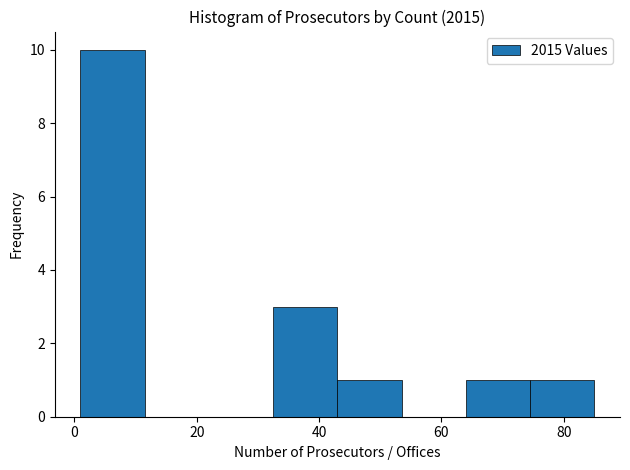

Reading left to right, transcribe this chart: for each bar, give the range it covers on the x-axis and its height. Neither the bar edges nor the heights are printed on the chart, so give them approximately, as read against the axes.

1.0 to 11.5: 10
11.5 to 22.0: 0
22.0 to 32.5: 0
32.5 to 43.0: 3
43.0 to 53.5: 1
53.5 to 64.0: 0
64.0 to 74.5: 1
74.5 to 85.0: 1